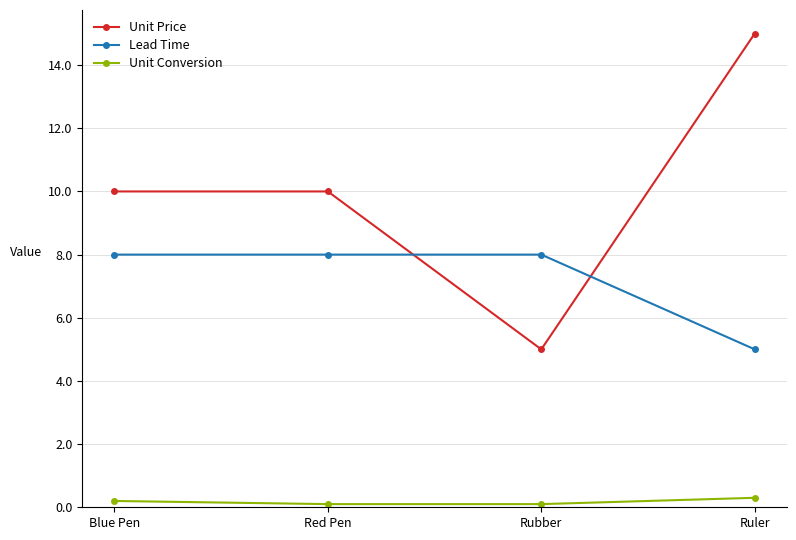

What is the smallest value displayed?

0.1